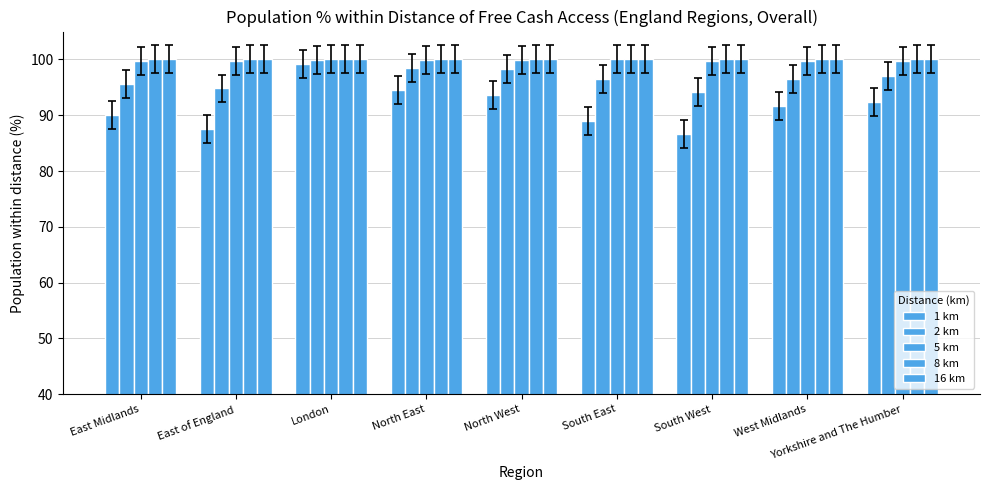

How many bars are there in each group?

5